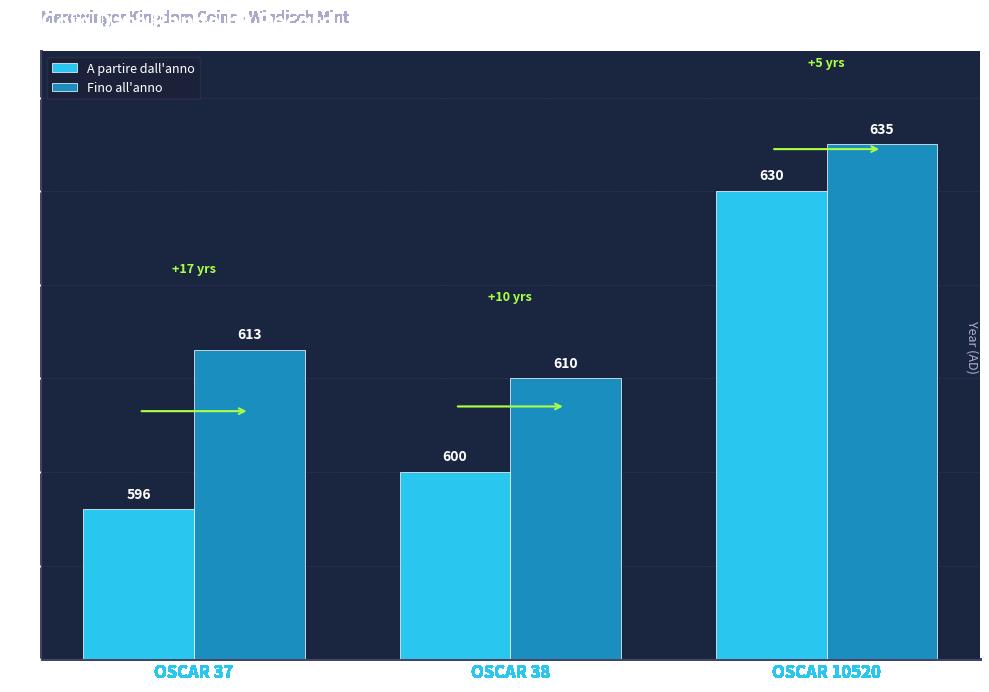

What is the value of the Fino all'anno bar at the 2nd from the left?

610